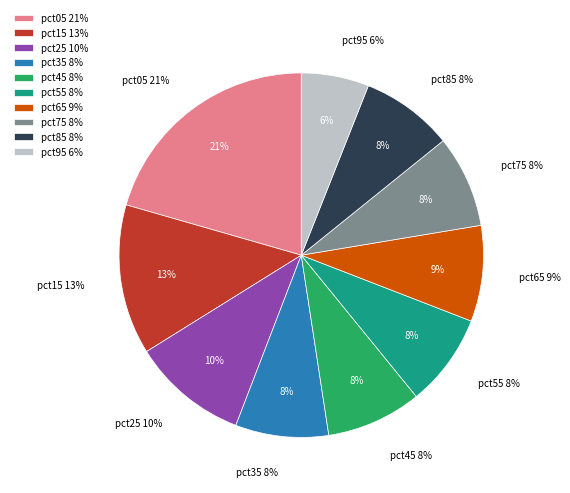

Which category has the biggest portion of the pie?

pct05